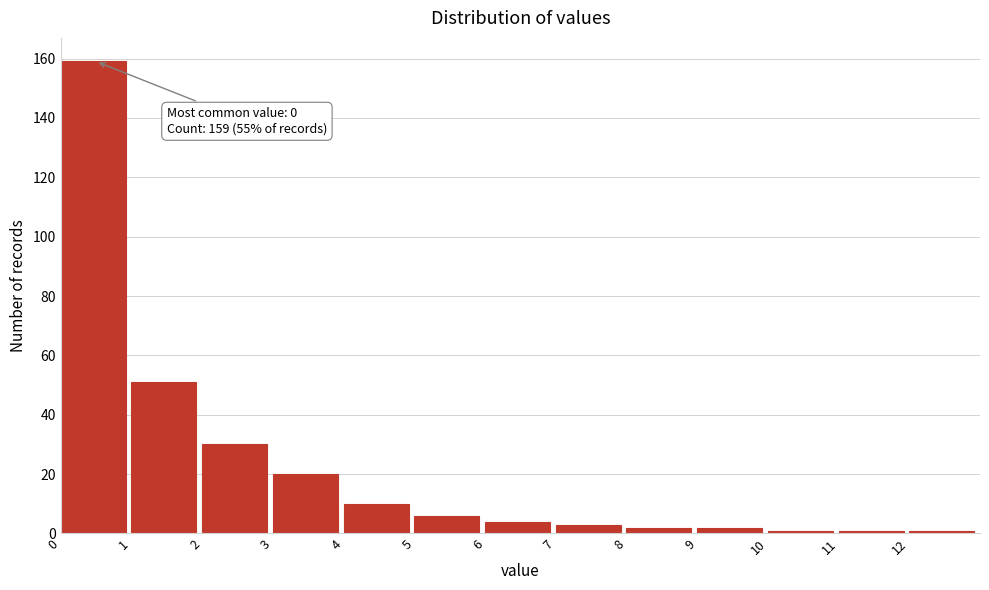

Over which range of the x-axis is the bar tallest?

0 to 1